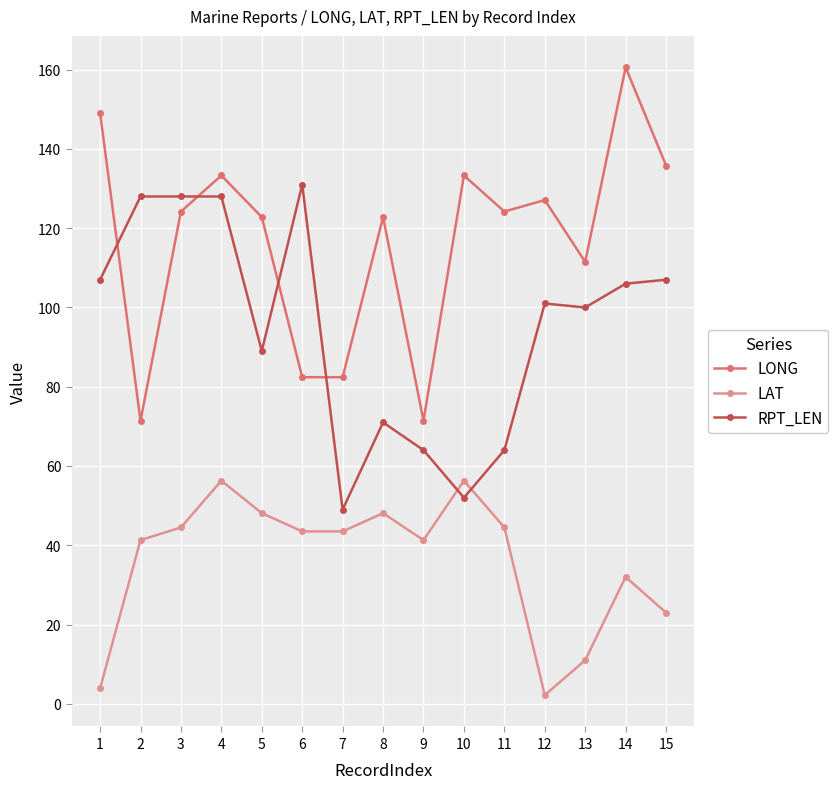

What is the difference between the LAT values at 6 and 12?

41.3